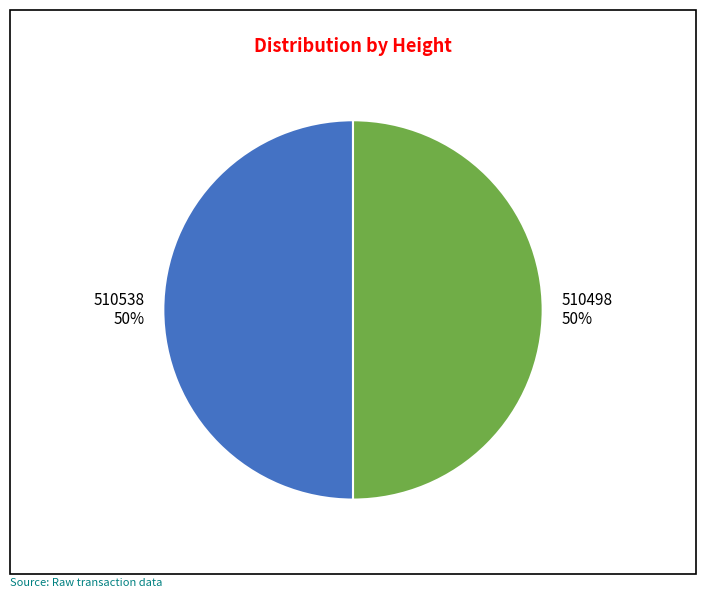

Approximately how many times larger is the value at 510498 compared to 510538?

1.0